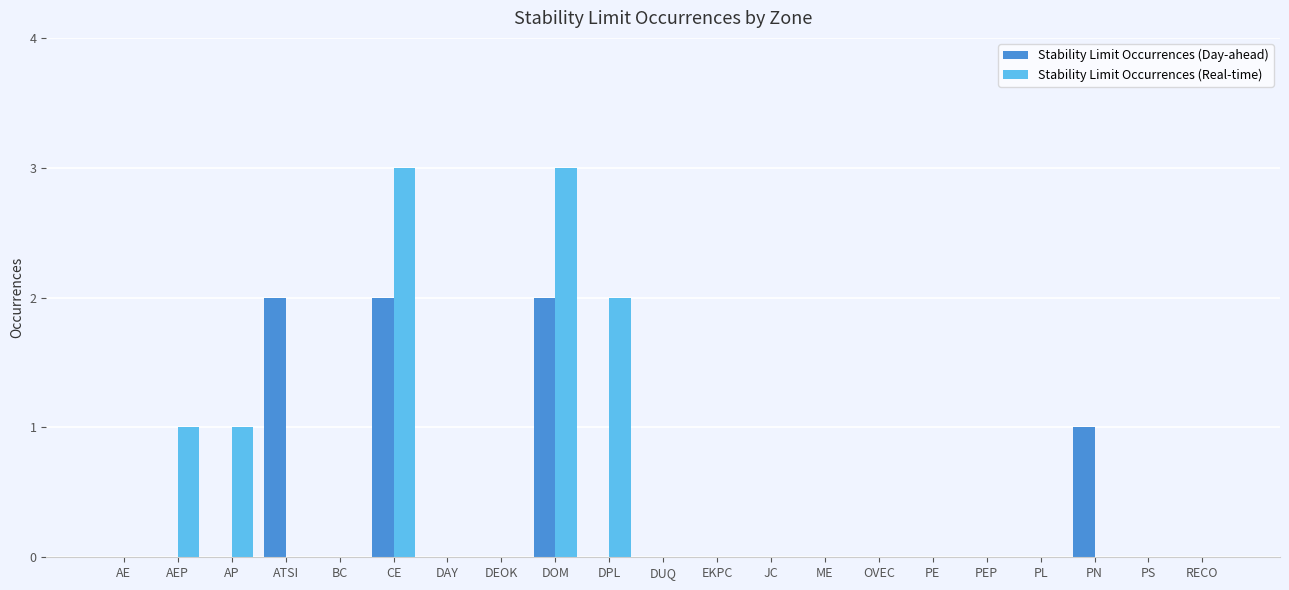

Is the value of Stability Limit Occurrences (Day-ahead) at CE greater than the value of Stability Limit Occurrences (Real-time) at CE?

No